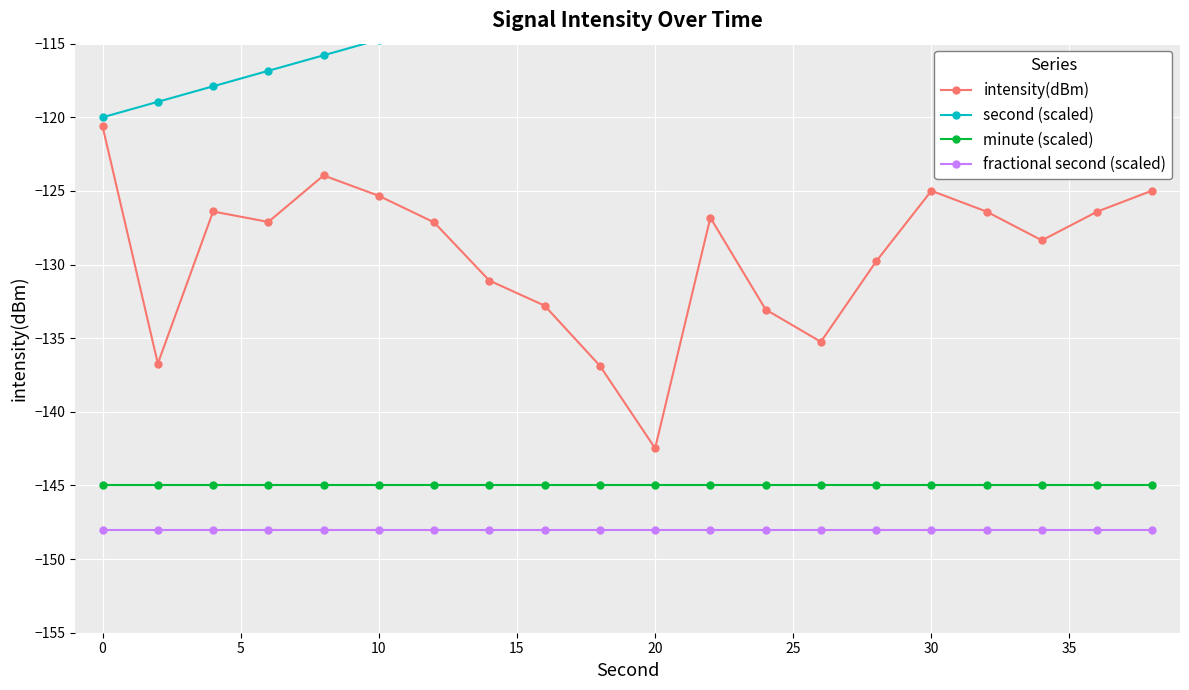

True or false: minute (scaled) and fractional second (scaled) cross at least once.

False